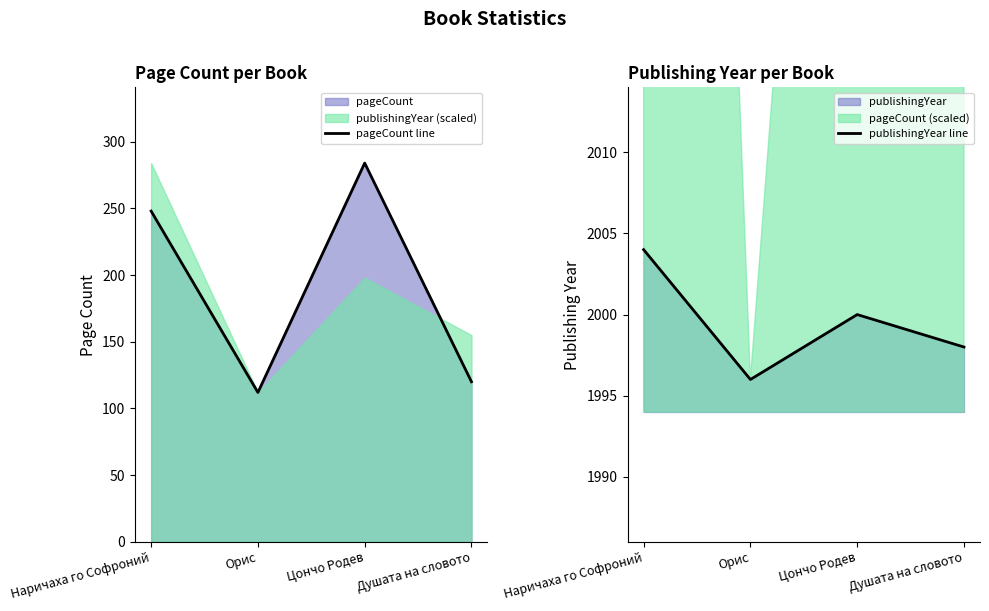

At which category does pageCount line reach its first local peak?

Цончо Родев